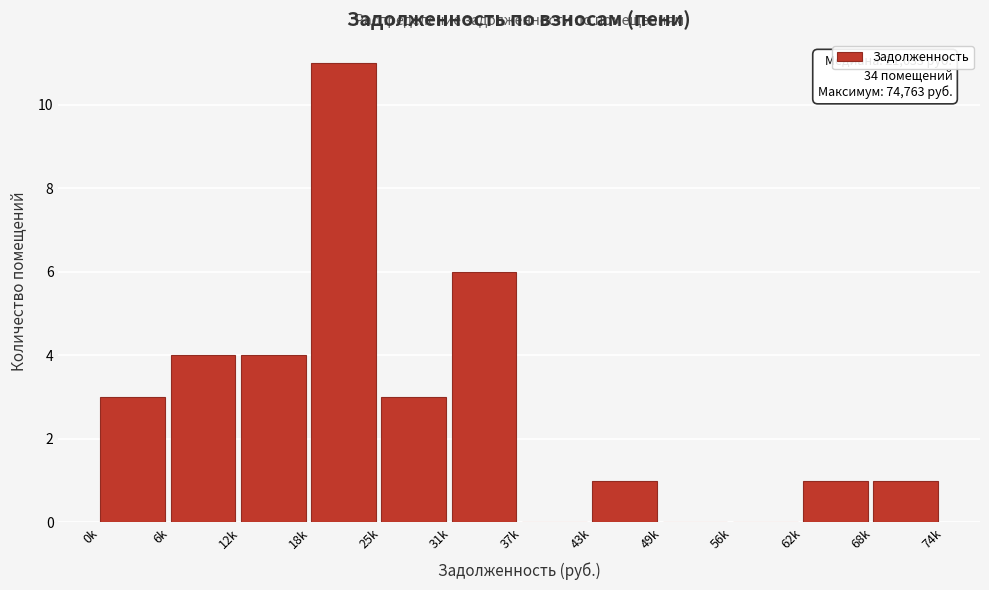

Reading left to right, list all the values displayed in this chart.

0k=3	6k=4	12k=4	18k=11	25k=3	31k=6	37k=0	43k=1	49k=0	56k=0	62k=1	68k=1